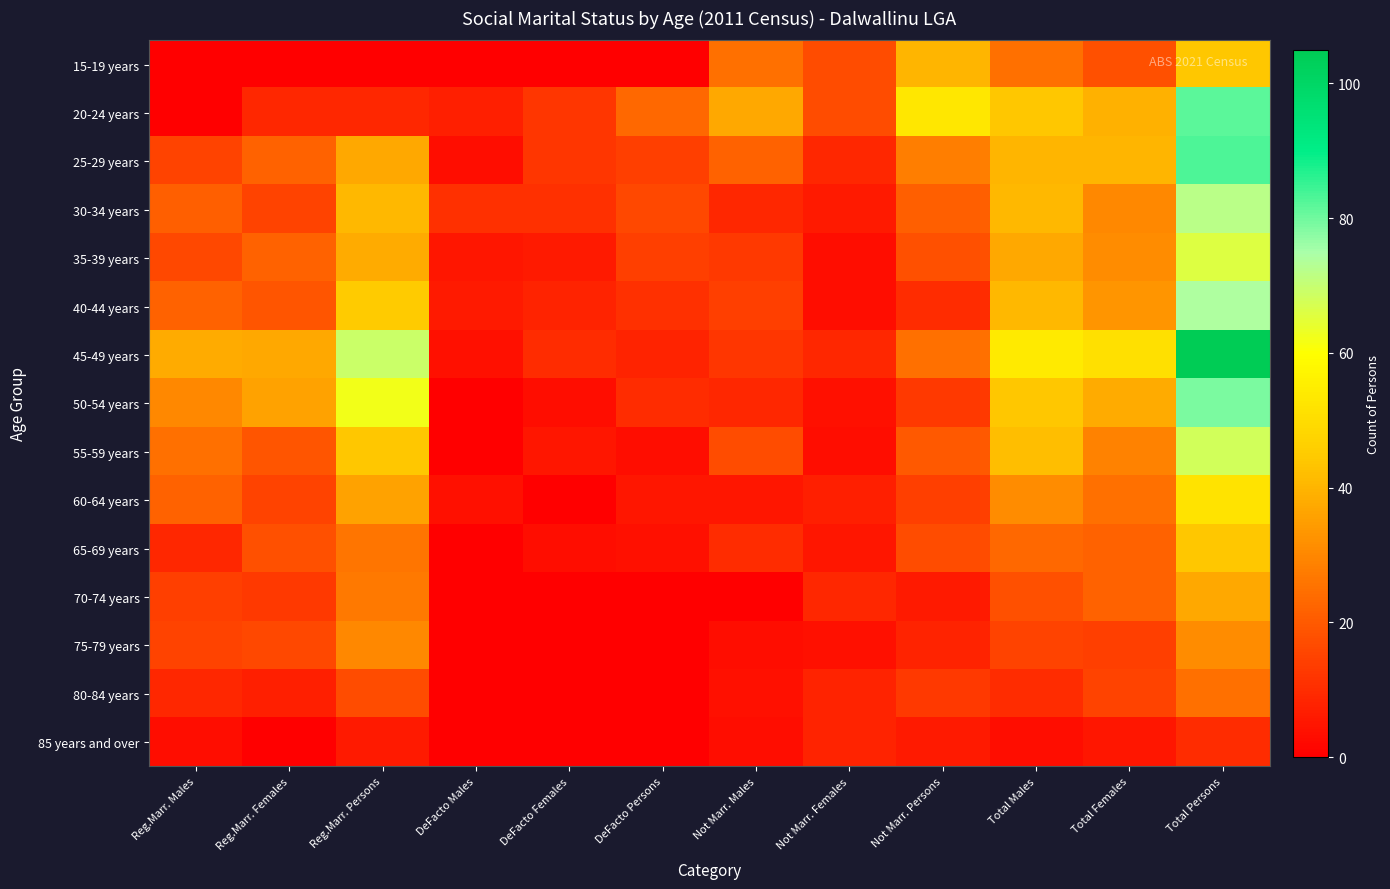

What is the maximum value shown in the chart?

105